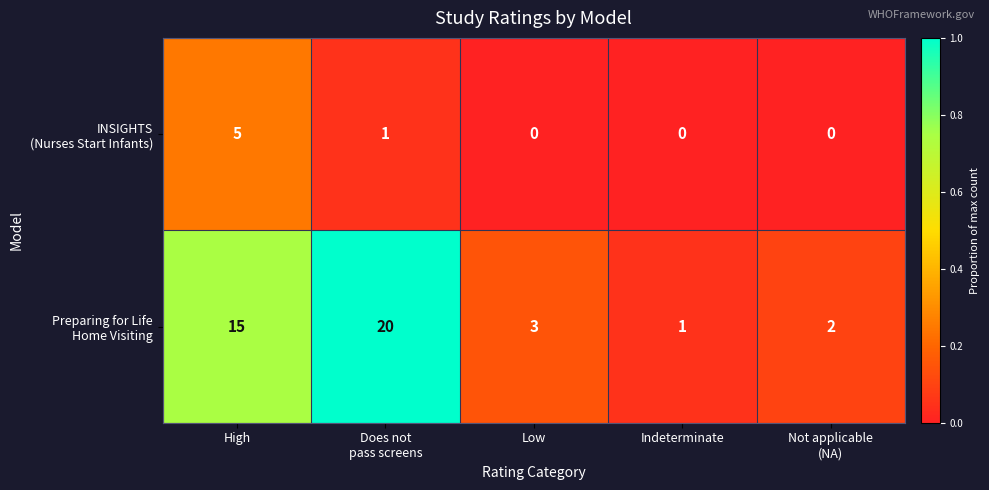

What is the spread (max minus min) of values at Low?

3